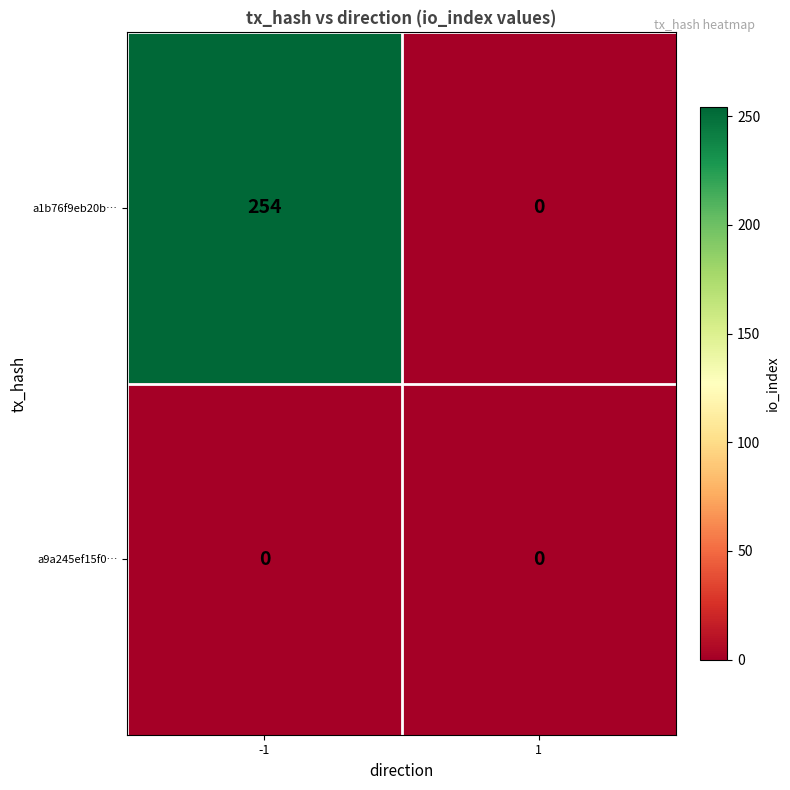

What is the approximate value of a1b76f9eb20b… at -1?

254